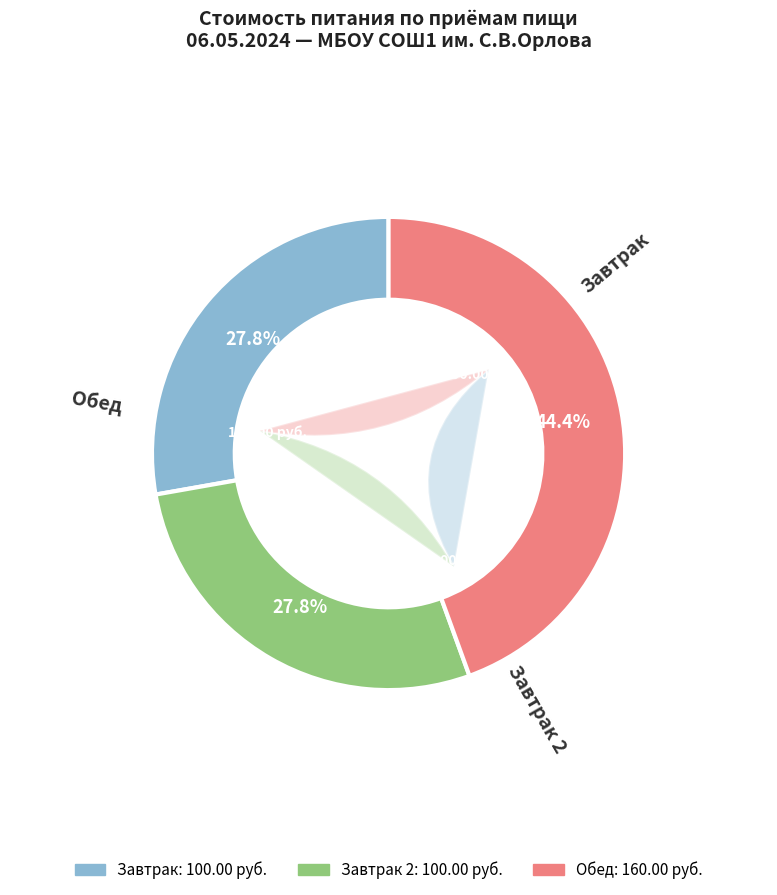

Is it true that Батон нарезной is 1% of the pie?

False